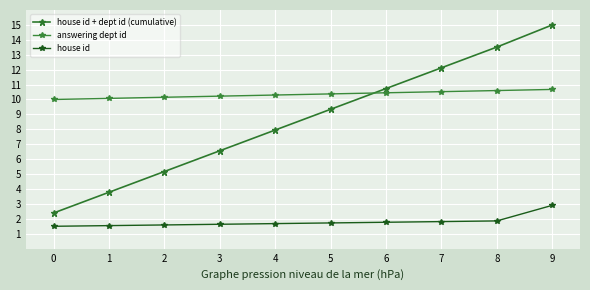

At which category is the sum across all series the highest?

9